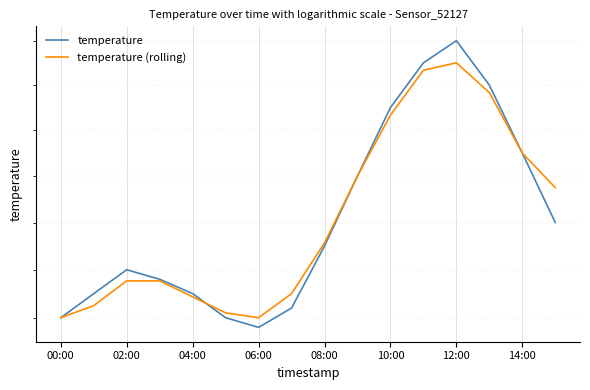

What is the label of the 8th point from the right?

08:00